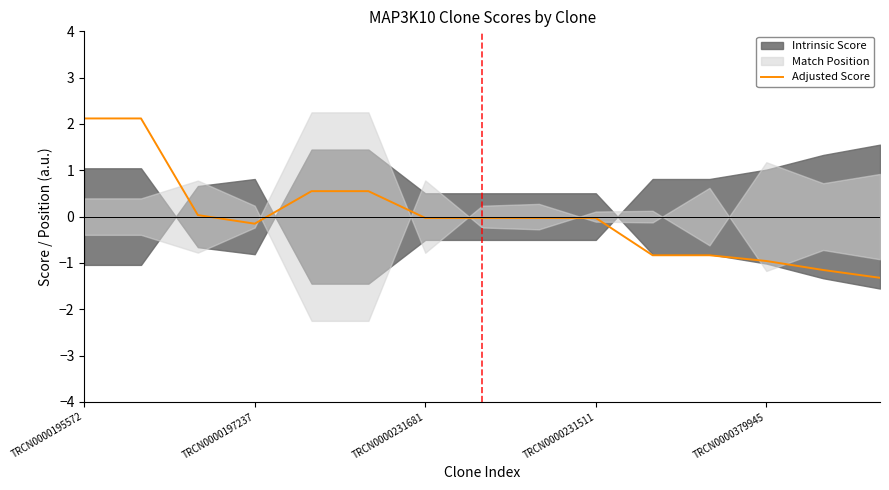

What is the greatest value displayed?

2.1